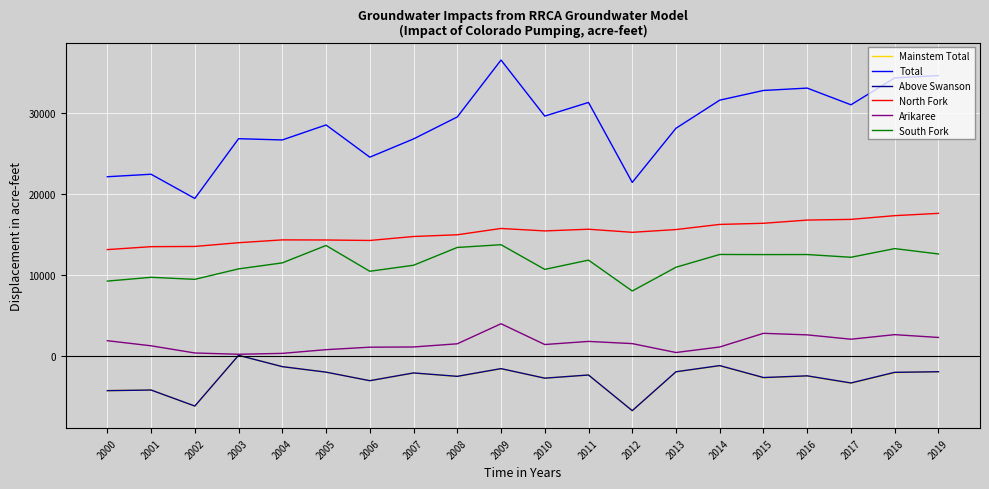

Which category has the highest value across all series?

2009